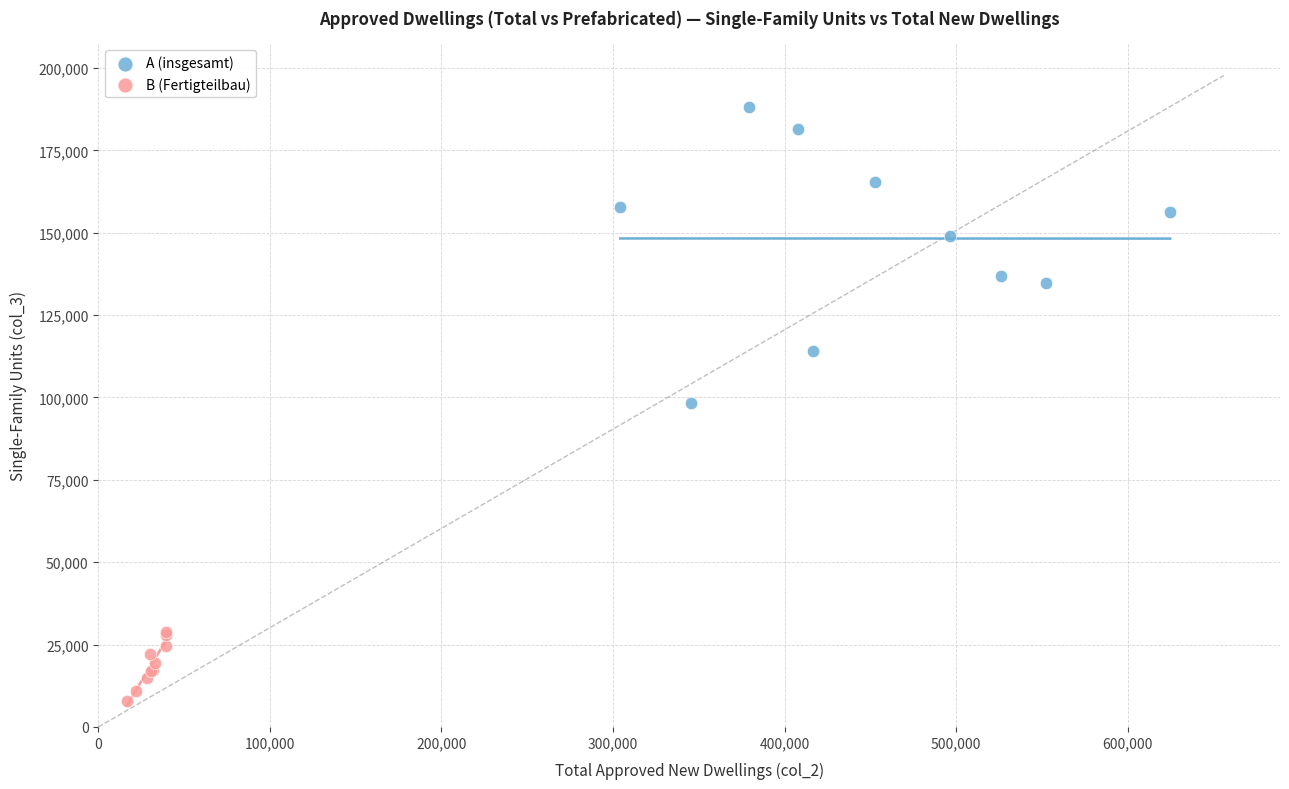

Which series contains the highest Y value?

A (insgesamt)